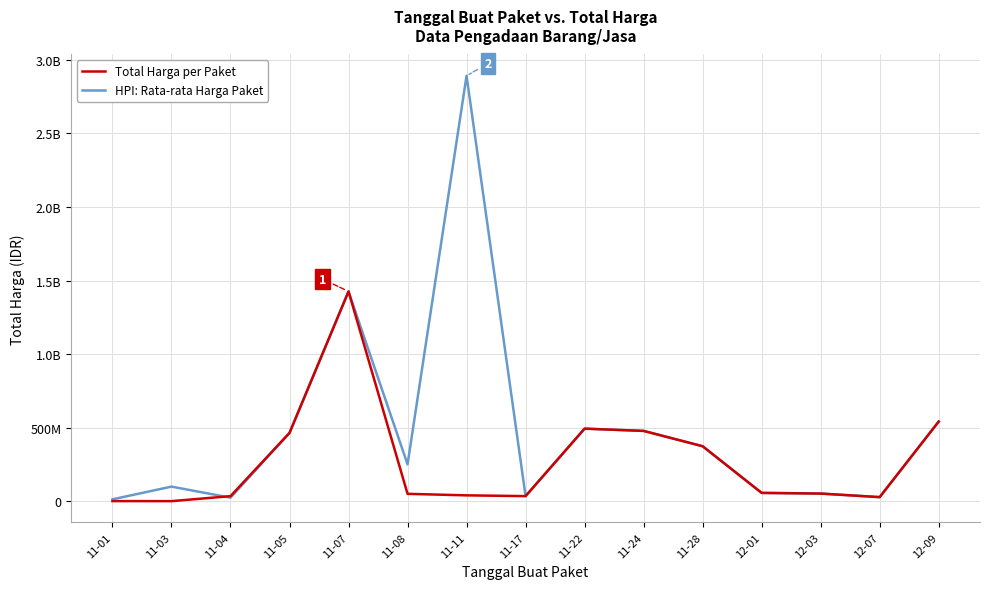

True or false: HPI: Rata-rata Harga Paket has more than 1 points higher than both neighbors.

True